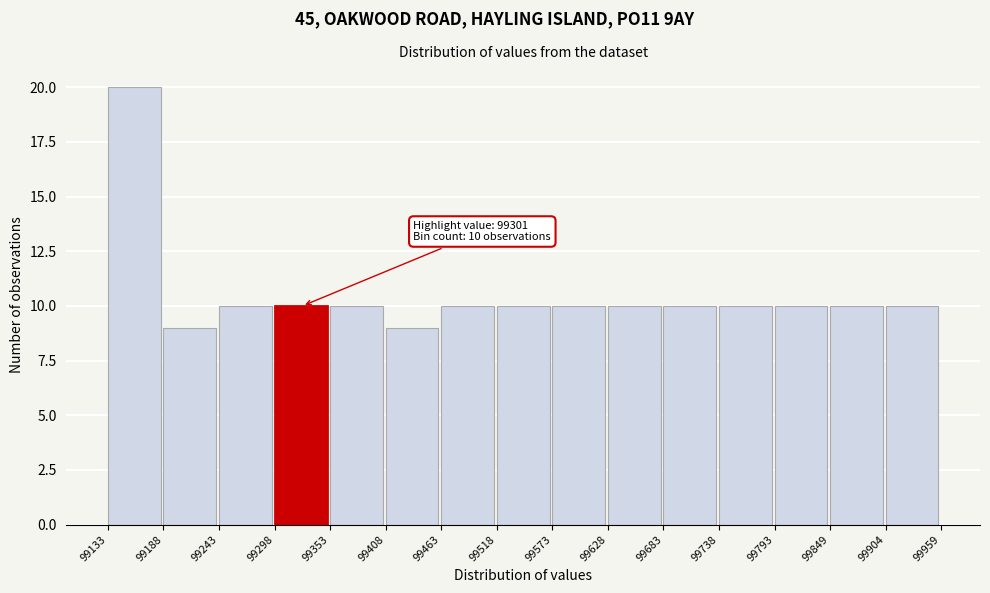

Which range on the x-axis has the tallest bar?

99133 to 99188